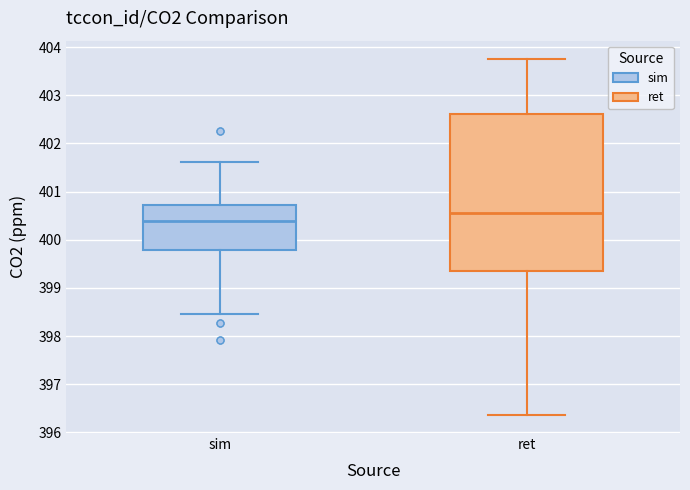

Reading left to right, transcribe this box plot: for each box, give where its median line is, the range the box spans, and where its two whiskers end, as read against the y-axis. The values are not printed on the chart, so give them approximately, as read against the axis.

sim: median 400.4, box 399.8 to 400.7, whiskers 398.5 to 401.6
ret: median 400.6, box 399.4 to 402.6, whiskers 396.4 to 403.8